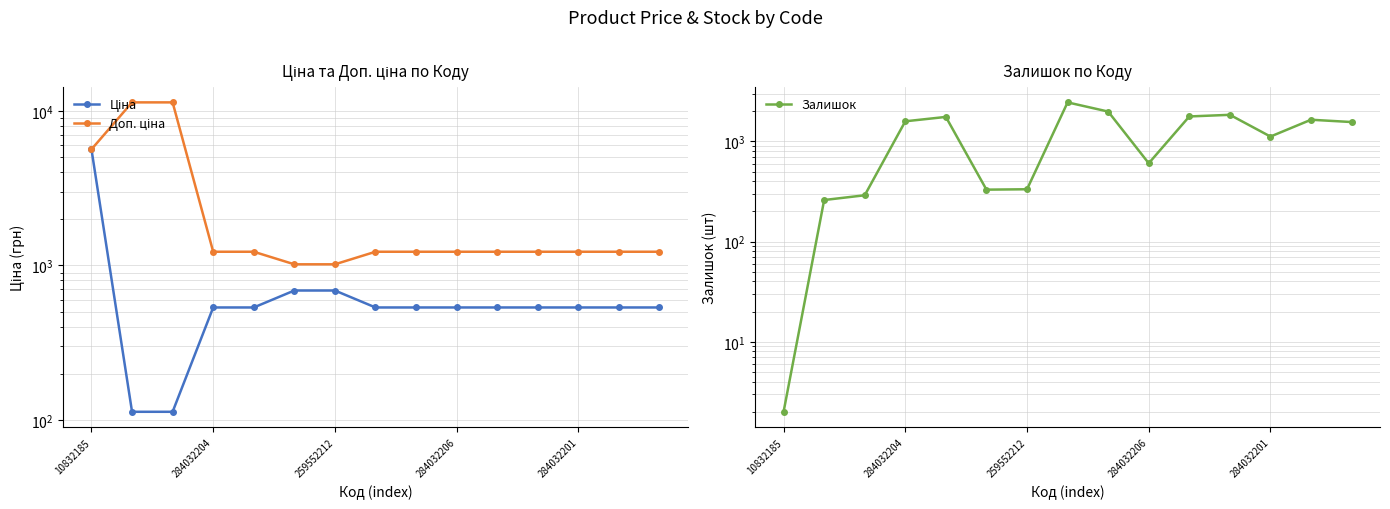

Reading left to right, list all the values displayed in this chart.

Ціна: 5636.0	113.3	113.3	535.4	535.4	689.1	689.1	535.4	535.4	535.4	535.4	535.4	535.4	535.4	535.4
Доп. ціна: 5636.0	11334.0	11334.0	1227.2	1227.2	1017.8	1017.8	1227.2	1227.2	1227.2	1227.2	1227.2	1227.2	1227.2	1227.2
Залишок: 2.0	260.0	290.0	1588.0	1756.0	330.0	333.0	2453.0	1986.0	605.0	1775.0	1843.0	1118.0	1646.0	1561.0